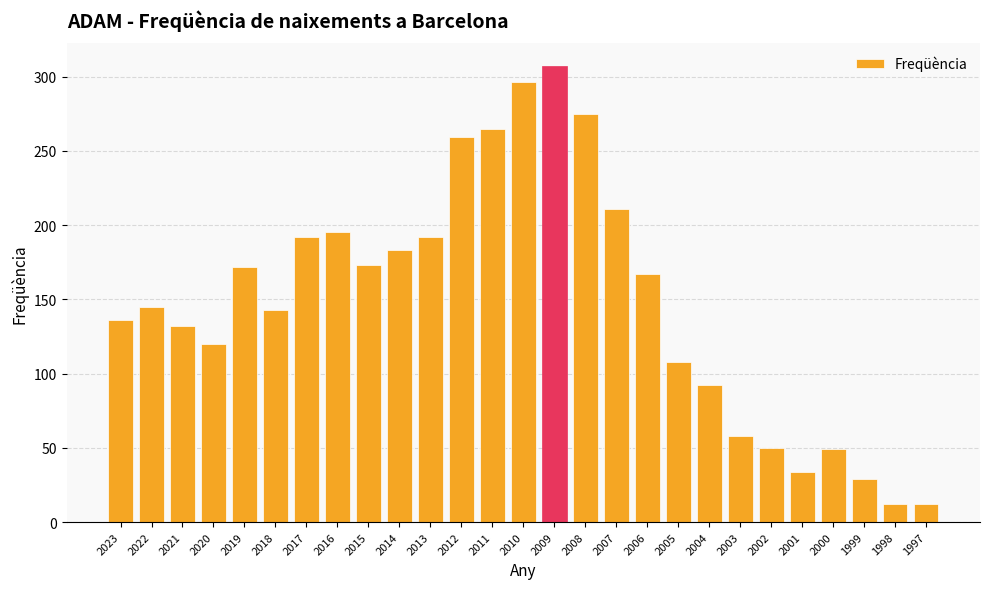

Is it true that the value at 2013 is 65?

False